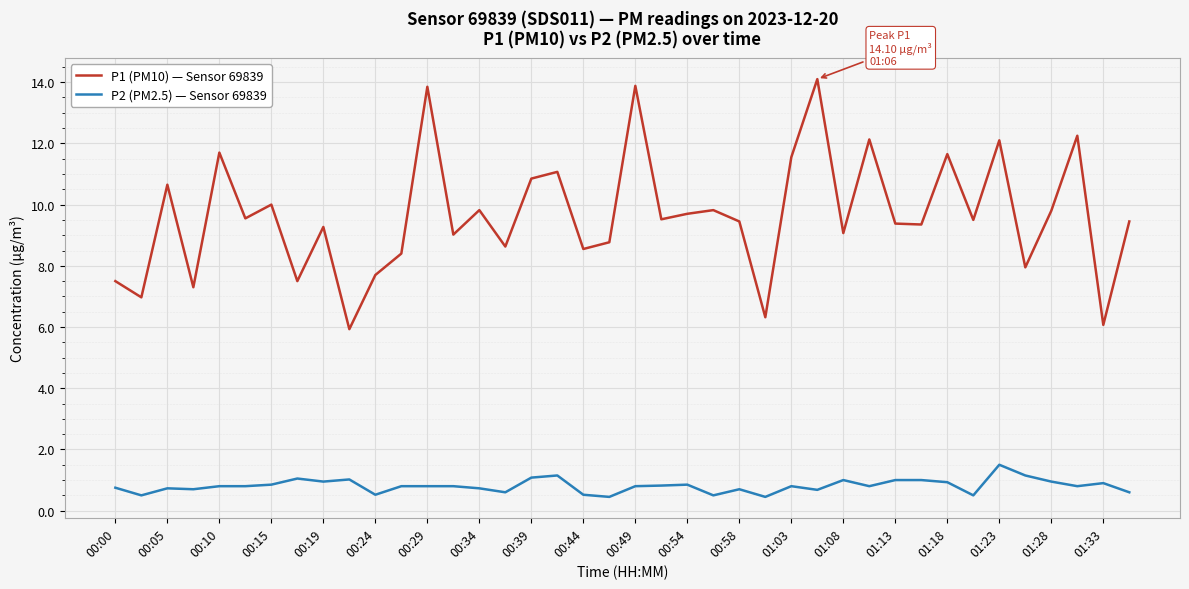

True or false: P1 (PM10) — Sensor 69839 and P2 (PM2.5) — Sensor 69839 intersect in this chart.

False